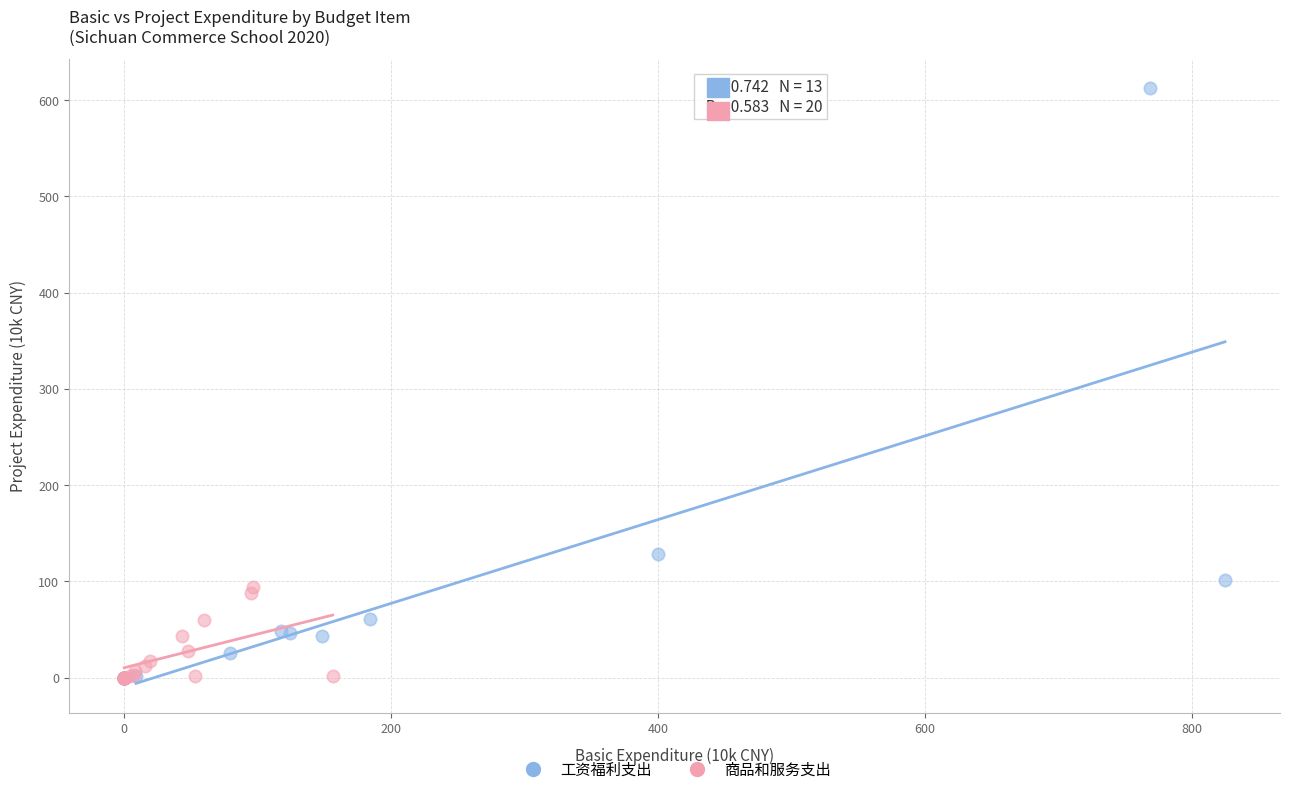

Which series contains the highest Y value?

工资福利支出